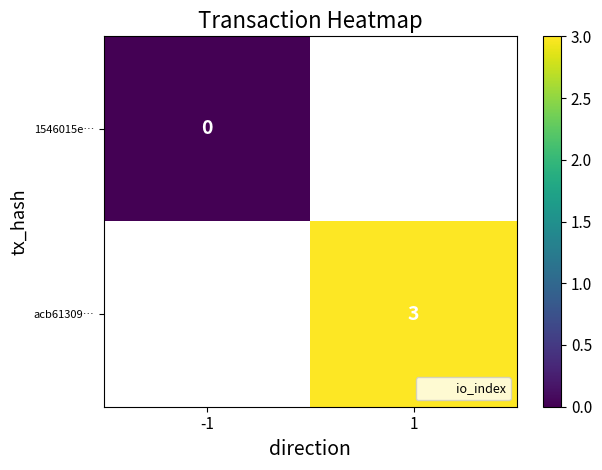

Is the value of 1546015e… at -1 greater than the value of acb61309… at 1?

No